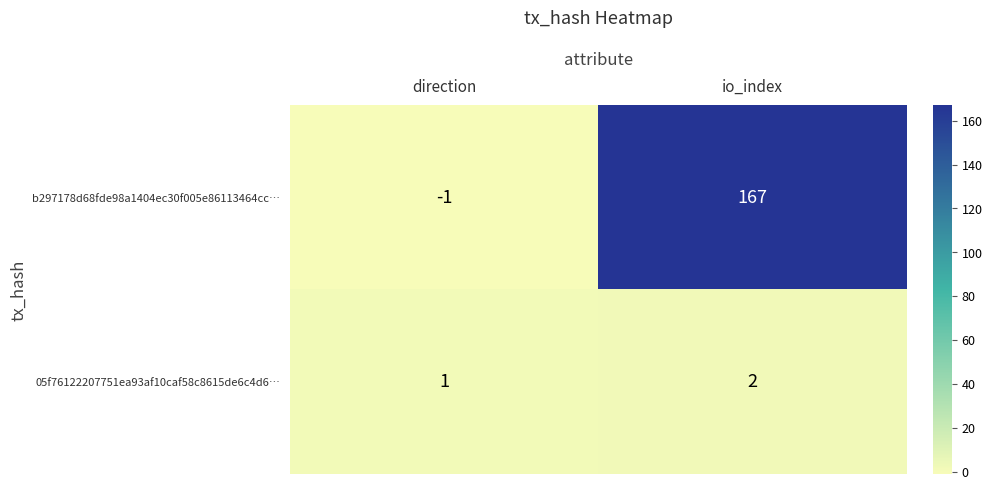

Between direction and io_index, which series saw the biggest shift?

b297178d68fde98a1404ec30f005e86113464cc…